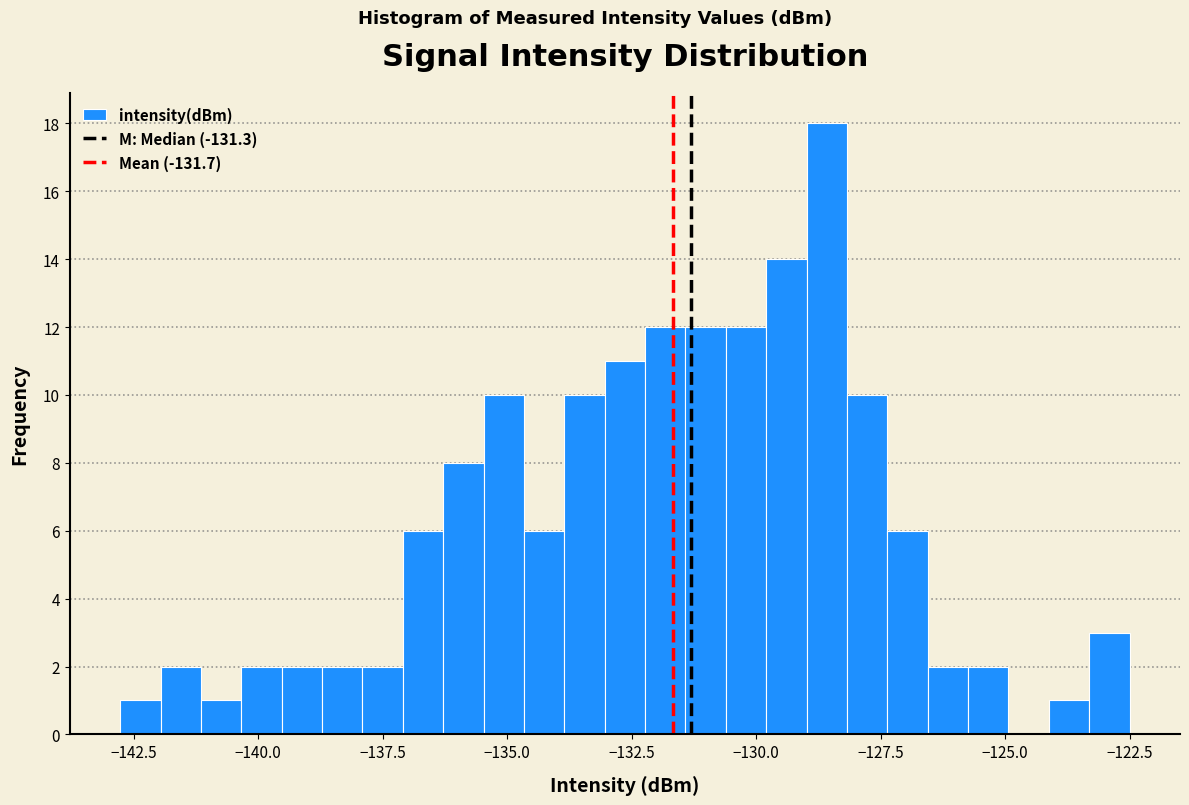

Around what value on the x-axis is the tallest bar? Give the approximate position of its centre, as read against the axis.

-128.5